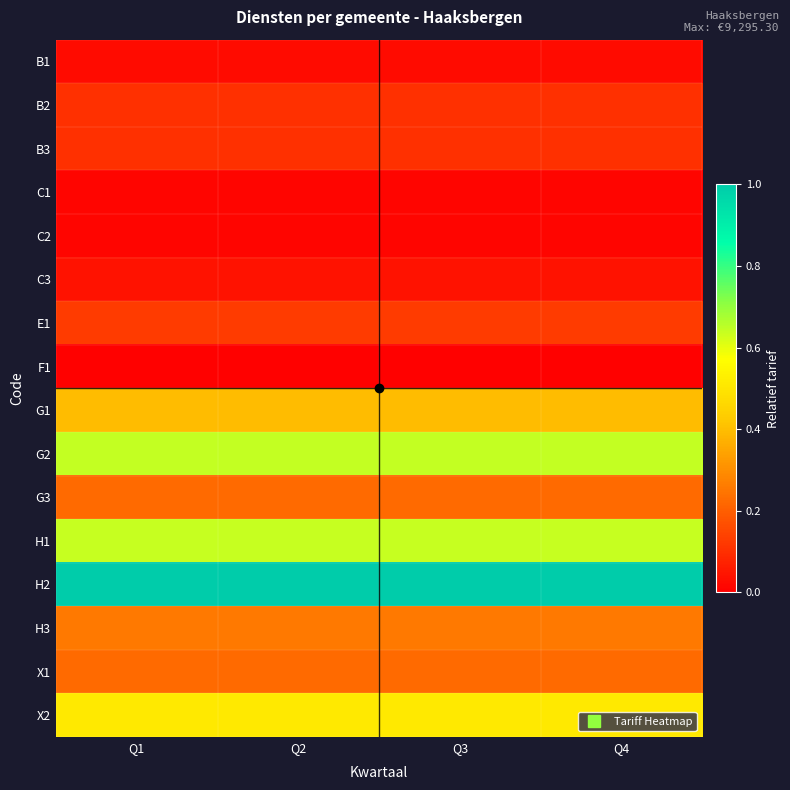

Which series has the largest total across all categories?

H2